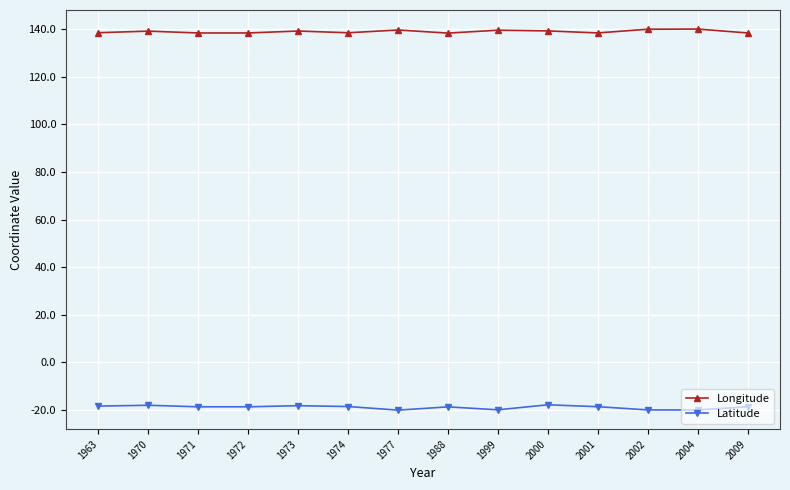

What is the difference between the highest and lowest values at 1988?

157.2